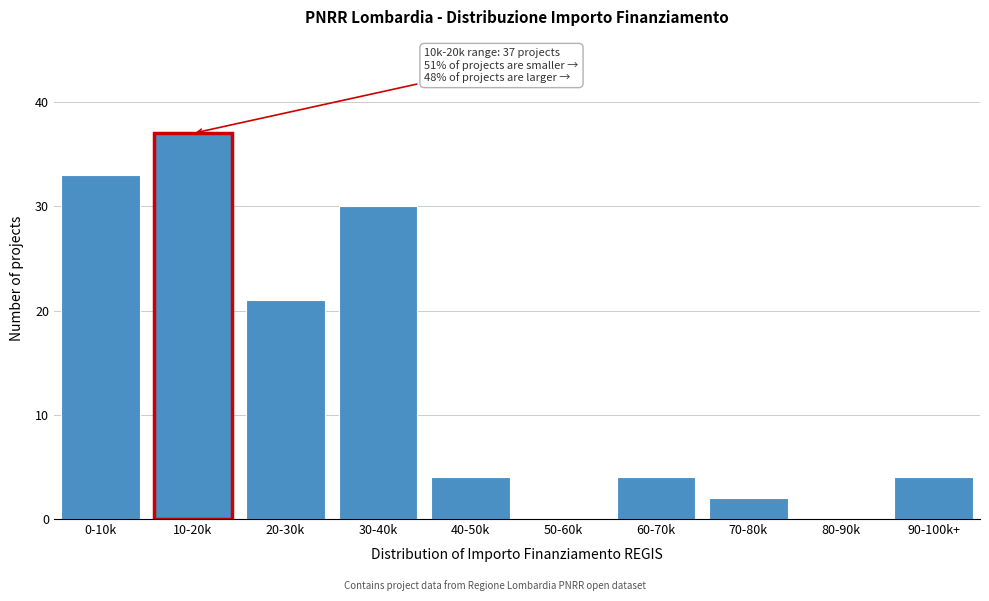

Reading left to right, list all the values displayed in this chart.

0-10k=33	10-20k=37	20-30k=21	30-40k=30	40-50k=4	50-60k=0	60-70k=4	70-80k=2	80-90k=0	90-100k+=4